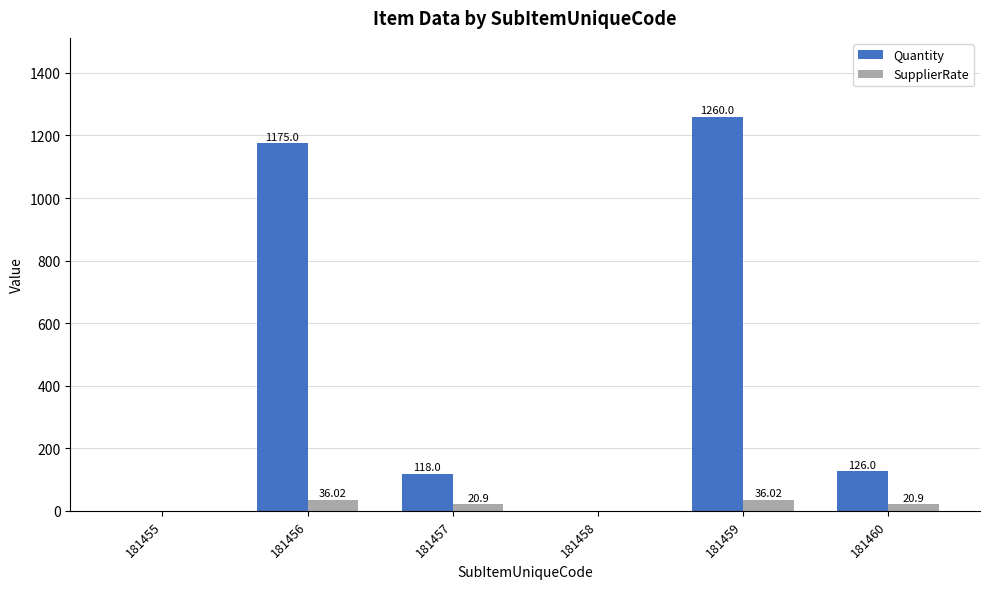

What is the average value of the Quantity series?

446.5